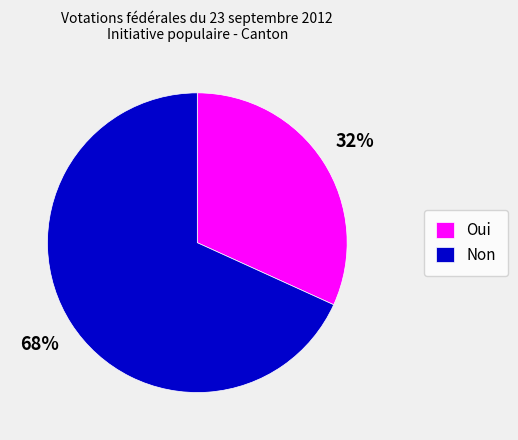

To the nearest percent, what is the combined percentage of Oui and Non?

100%